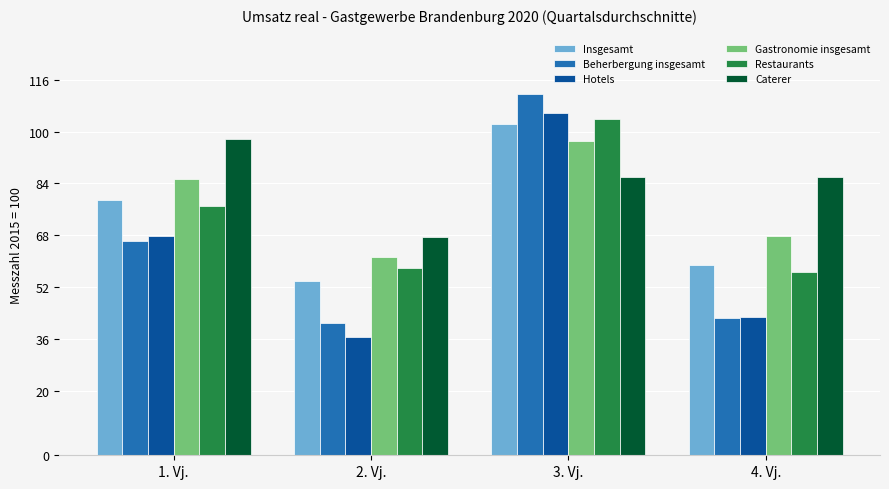

What is the sum of the Gastronomie insgesamt values at 4. Vj. and 3. Vj.?

164.8